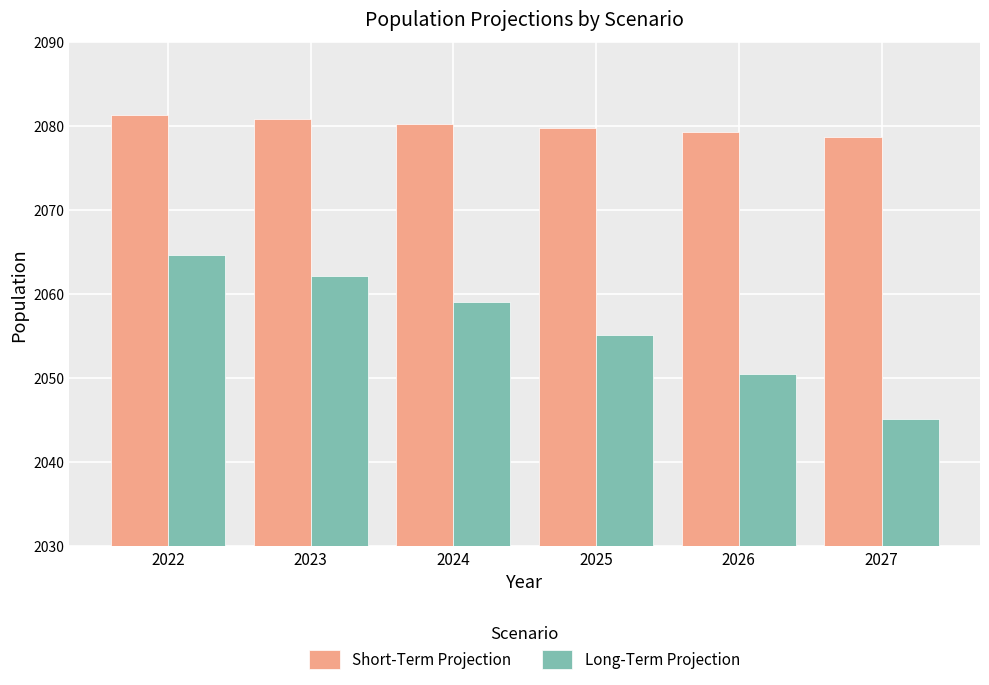

What is the lowest value of the Long-Term Projection series?

2045.2